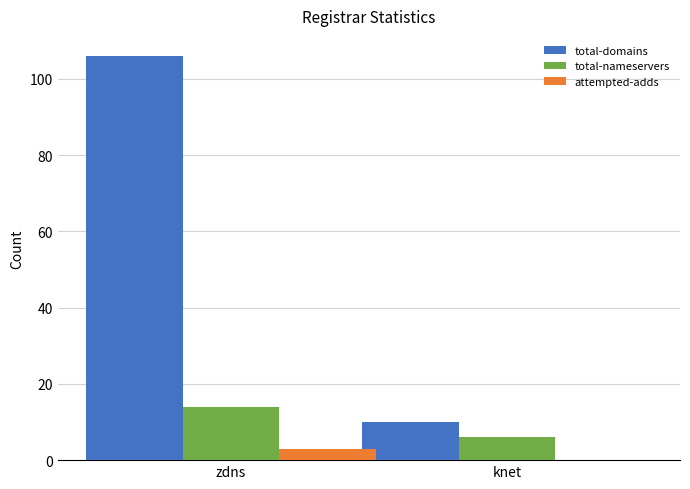

What is the sum of all total-nameservers values?

20